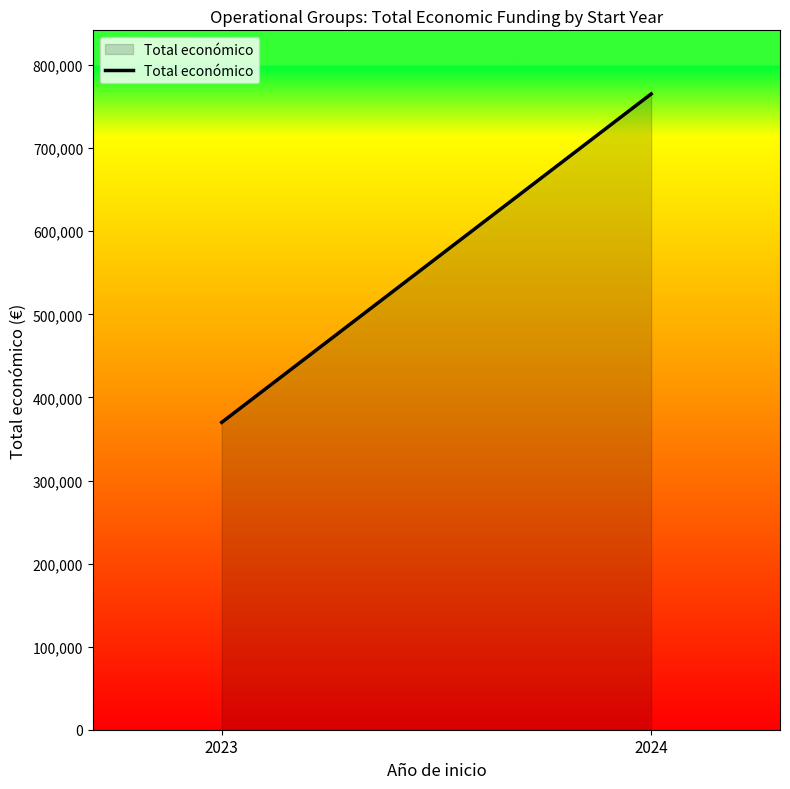

How many data points are less than 765375?

1